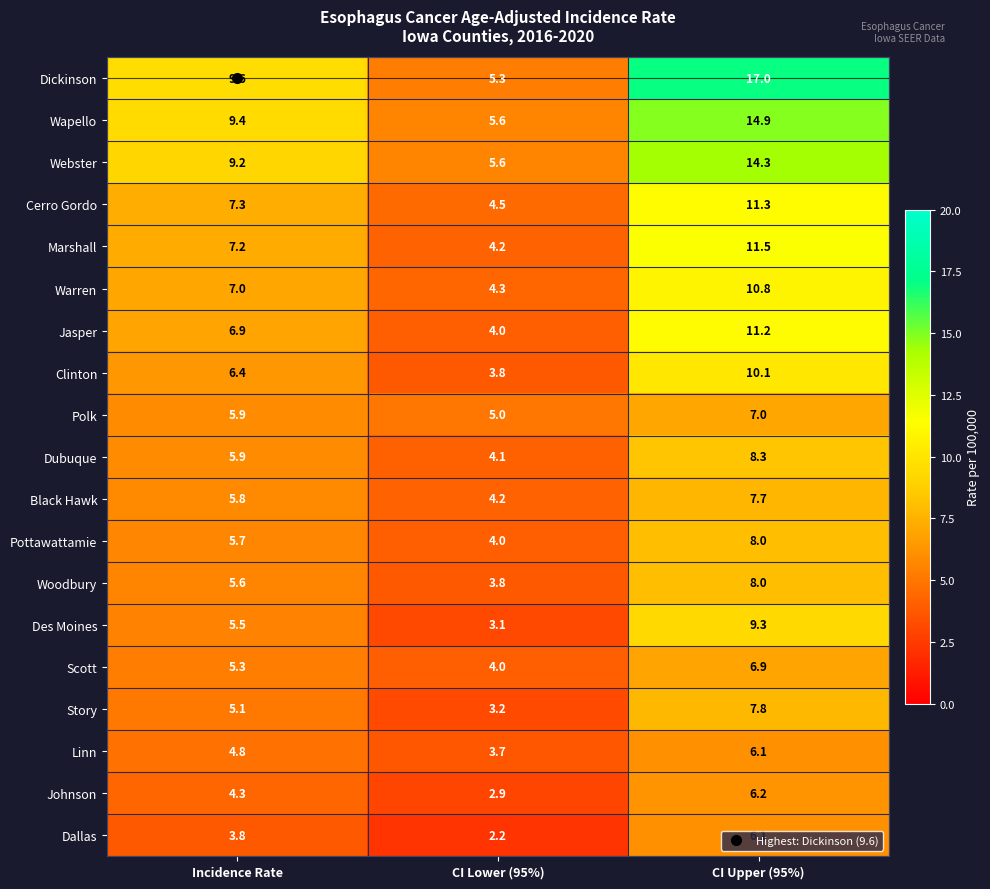

Rank the categories by Clinton value from lowest to highest.

CI Lower (95%), Incidence Rate, CI Upper (95%)